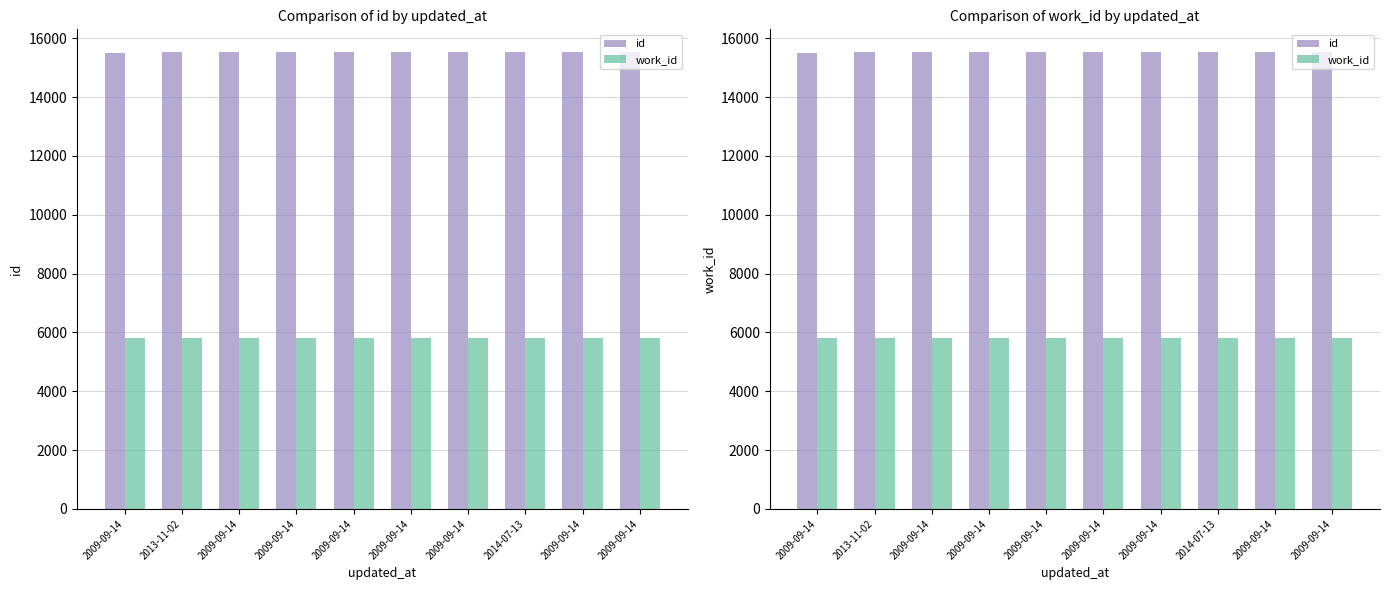

What is the value of the work_id bar at the 3rd from the left?

5813